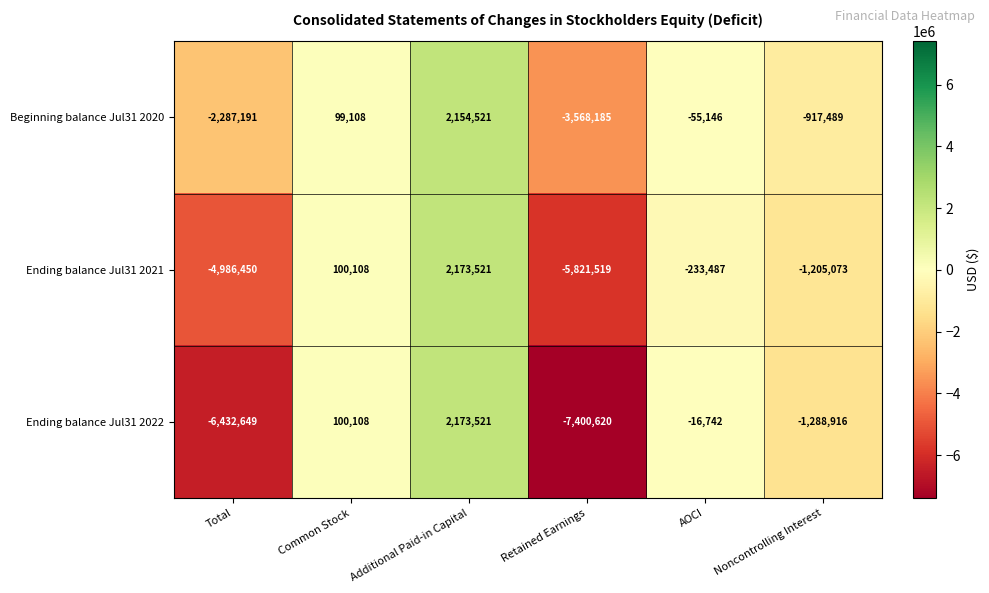

How many series are shown in this chart?

3